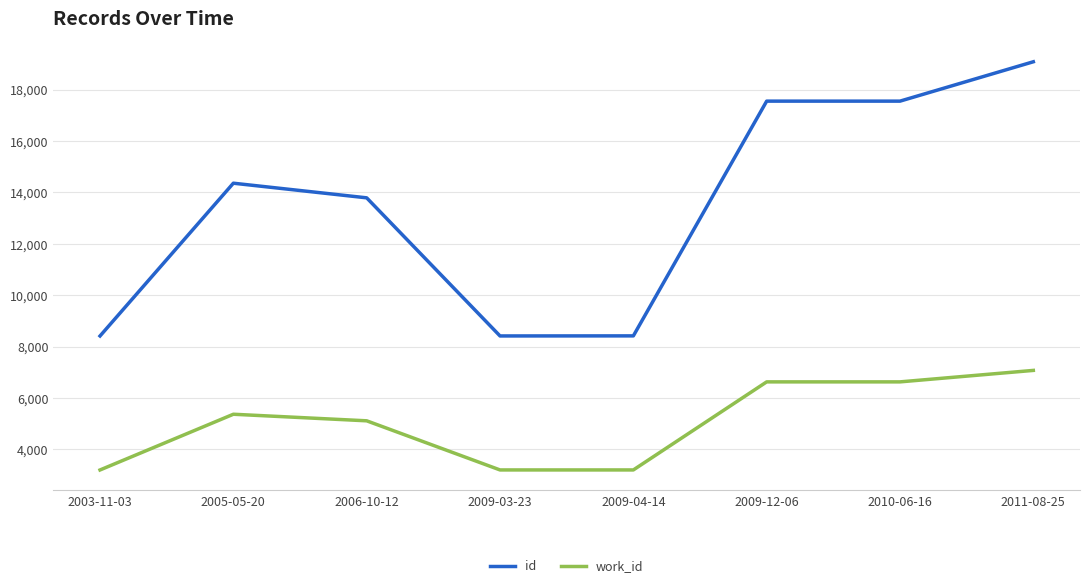

What is the total value across all series at 2005-05-20?

19723